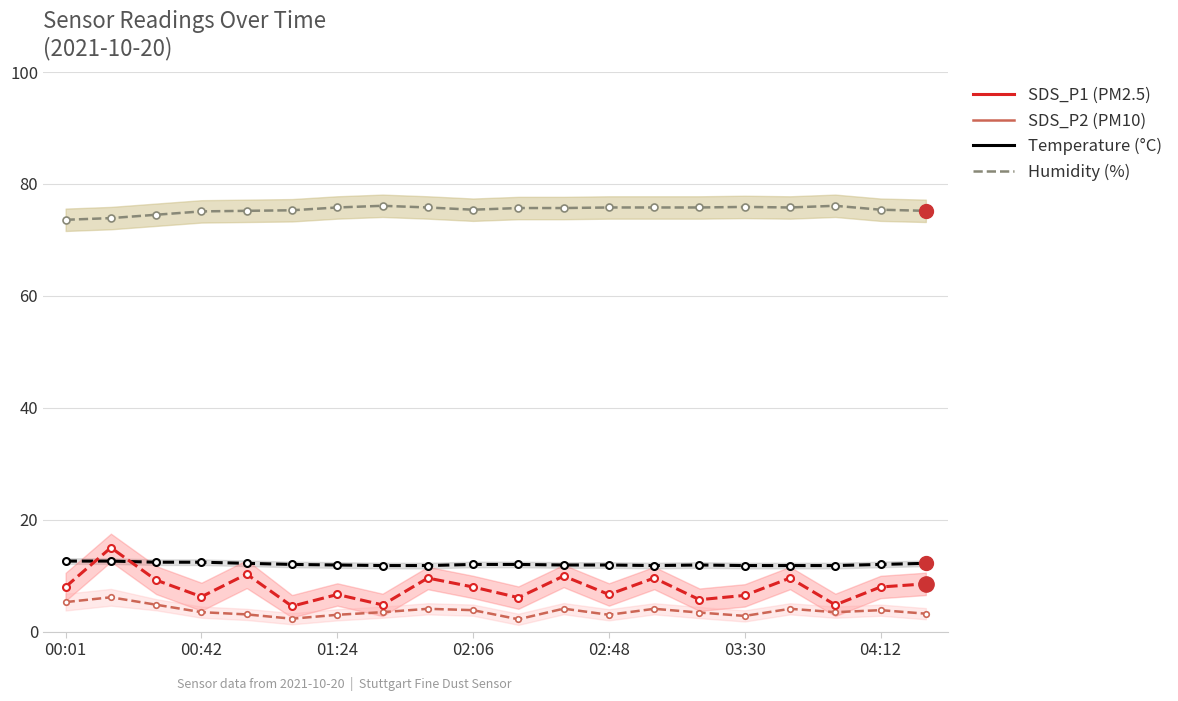

At how many categories does at least one series exceed 38?

20